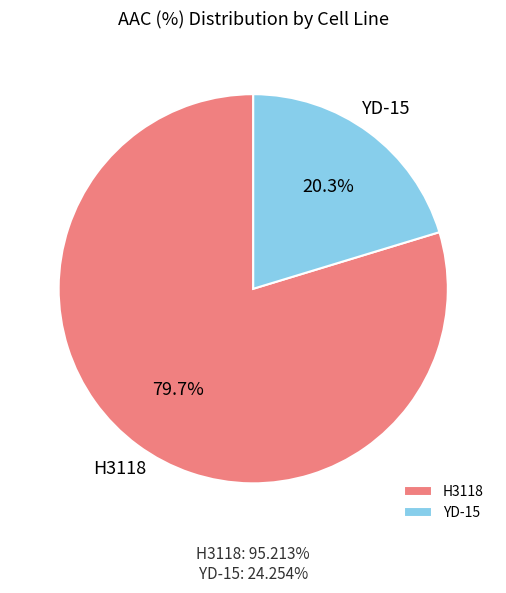

Between YD-15 and H3118, which is larger?

H3118